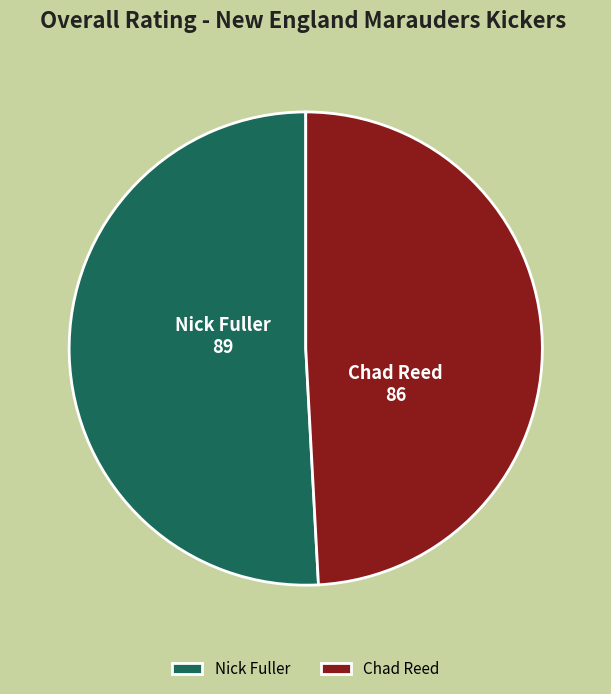

Which category has the smallest portion of the pie?

Chad Reed